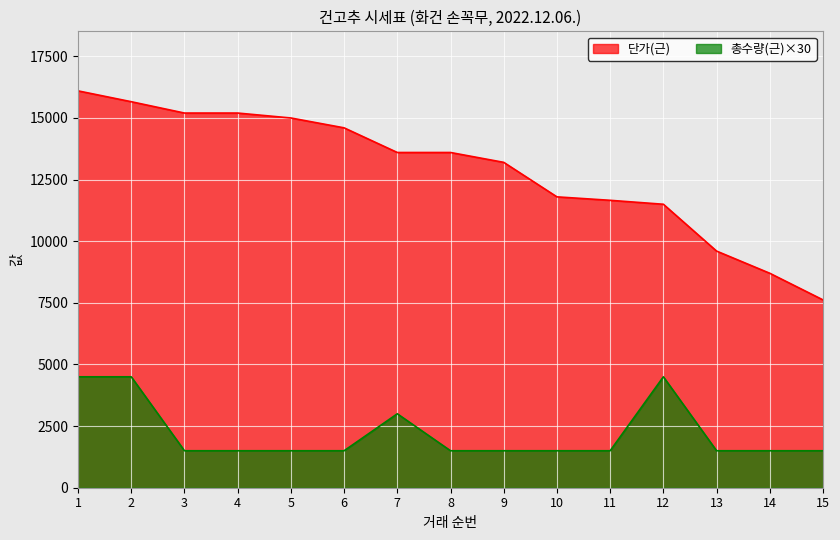

How many 총수량(근) values are between 1500 and 3000?

12